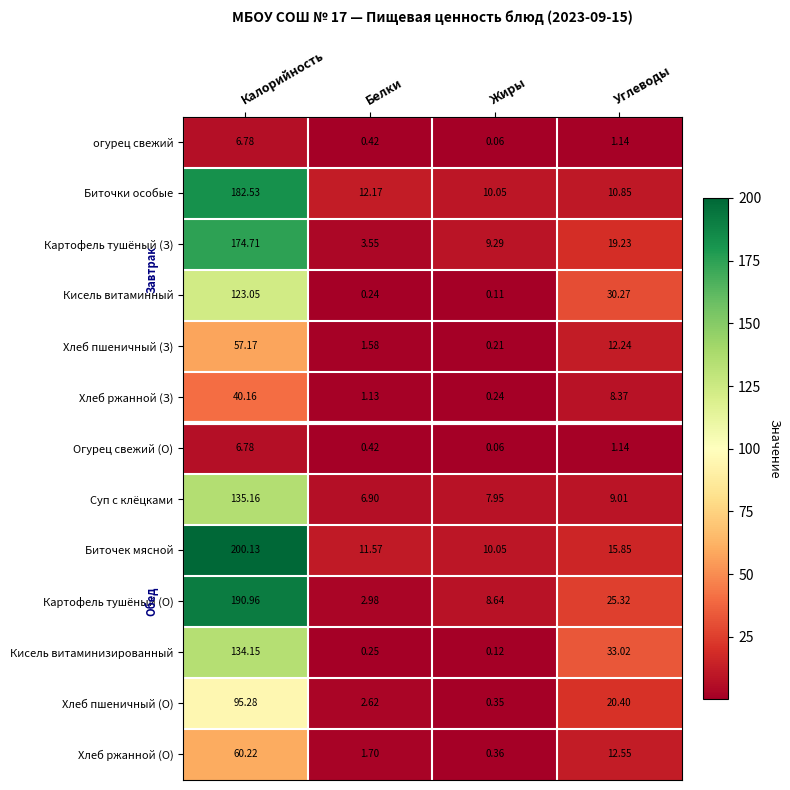

How many categories are shown in the chart?

4